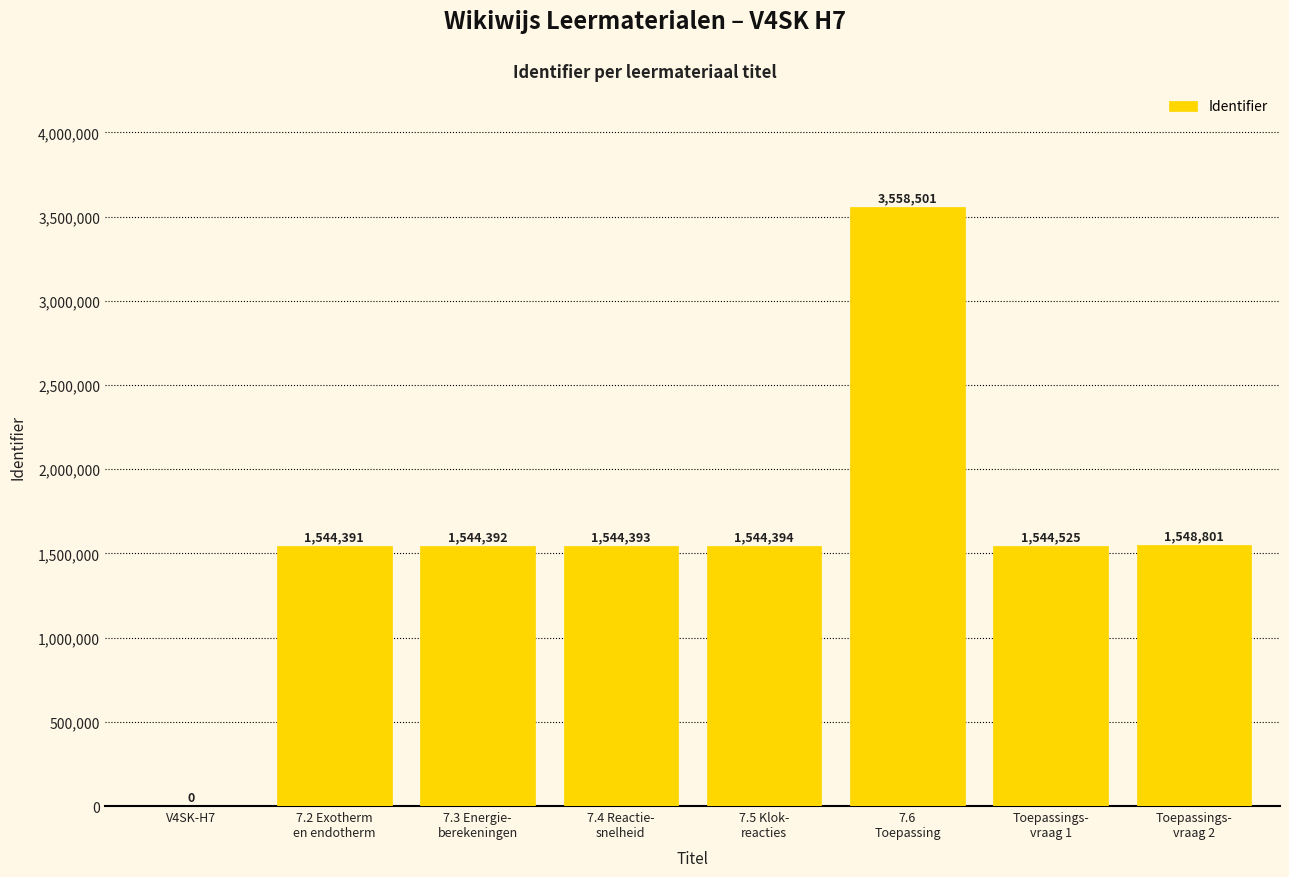

Reading right to left, transcribe all the data shown in this chart.

1548801	1544525	3558501	1544394	1544393	1544392	1544391	0